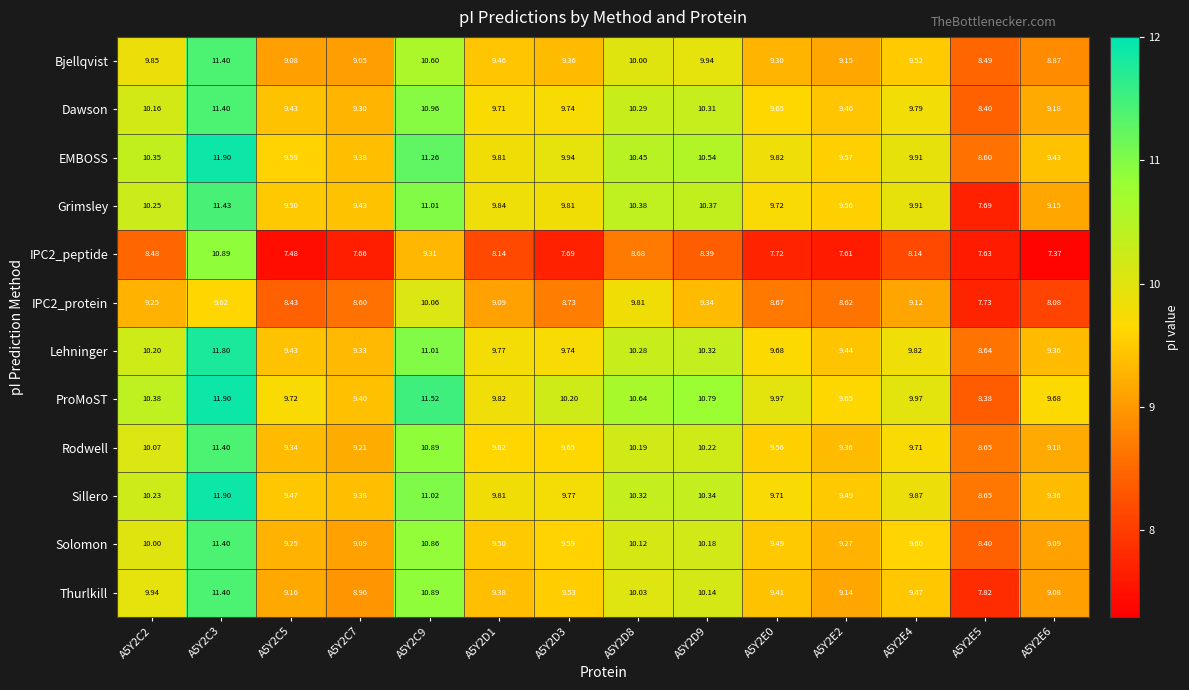

Which series has the largest range (max minus min)?

Grimsley